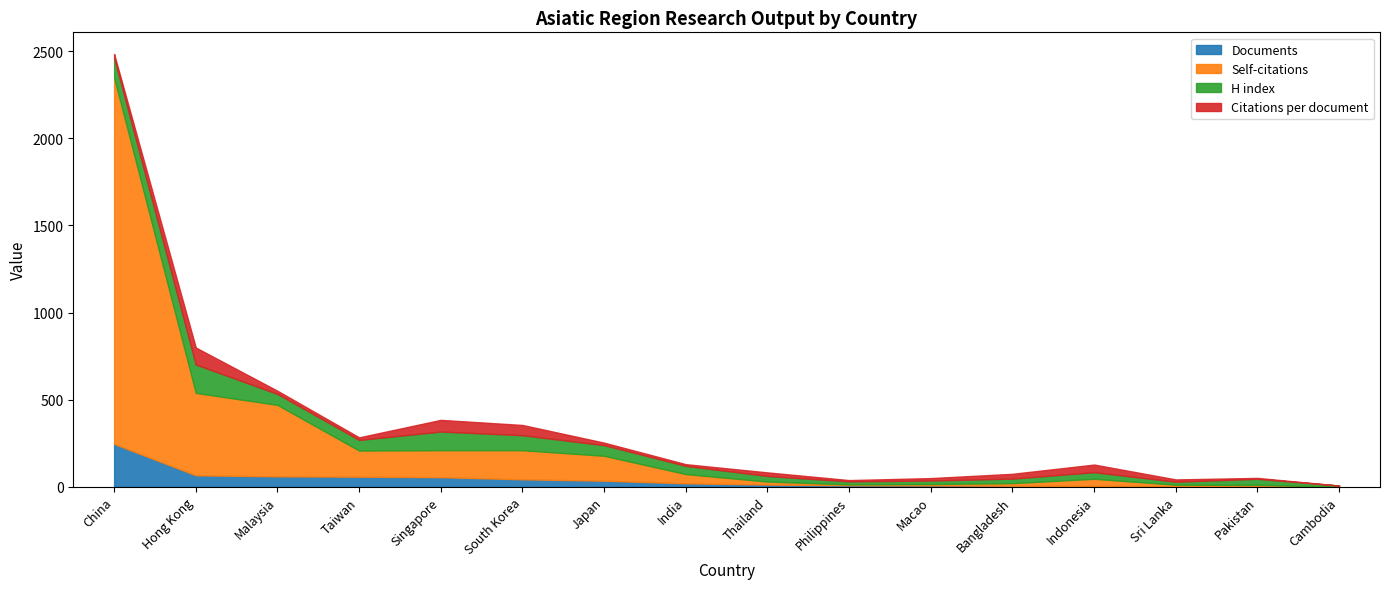

At which category is the sum across all series the highest?

China